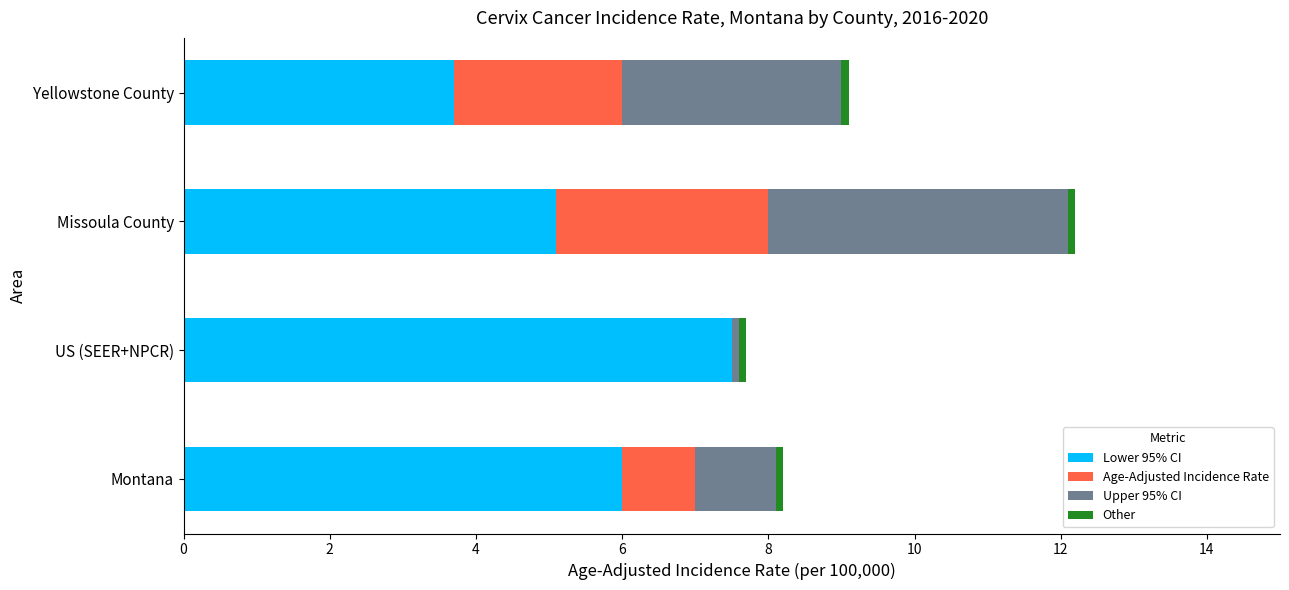

What is the sum of all Lower 95% CI values?

22.3